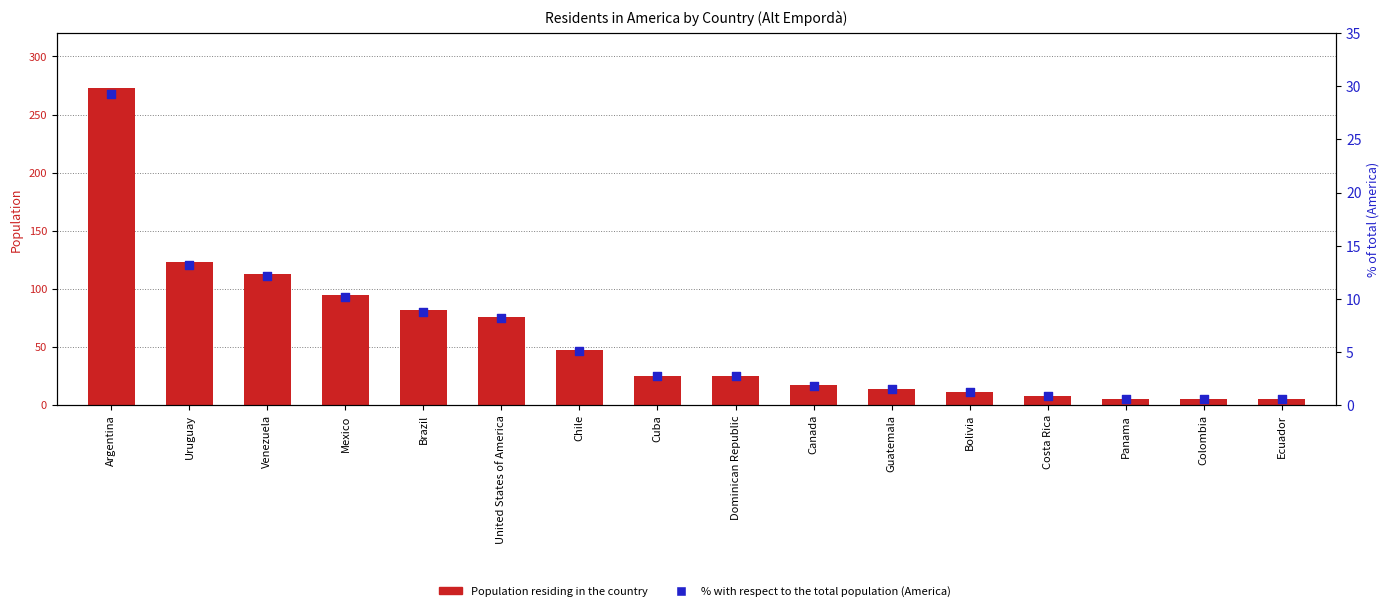

What is the total value across all series at Chile?

52.0